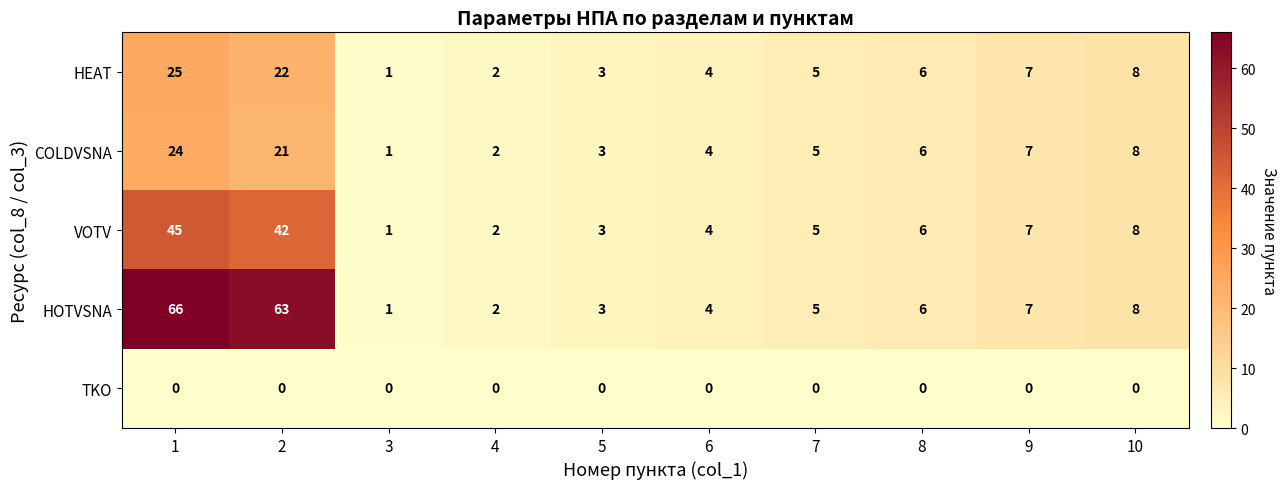

At which label is HOTVSNA closest to 33?

10